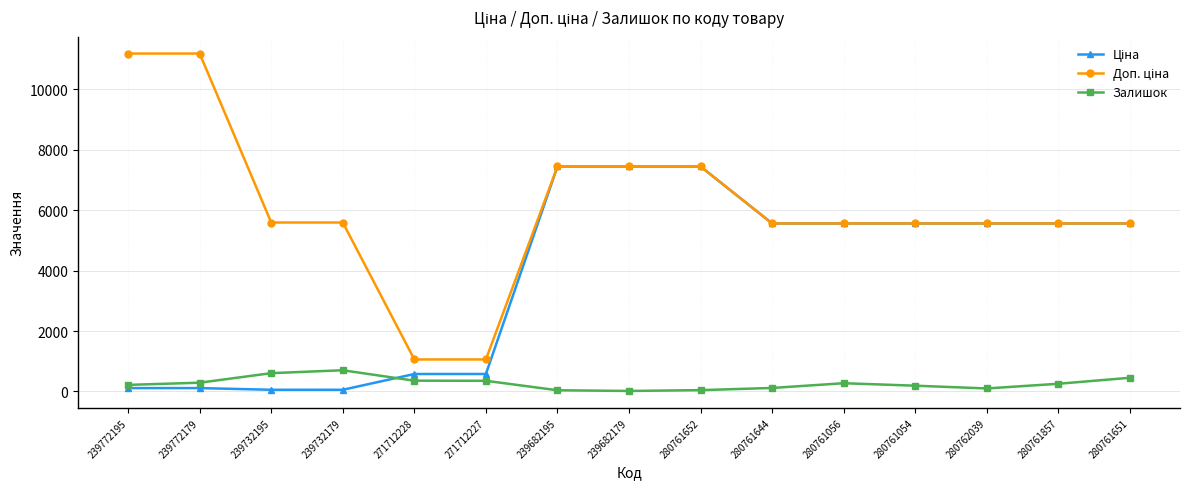

What is the total value across all series at 271712227?

1991.1